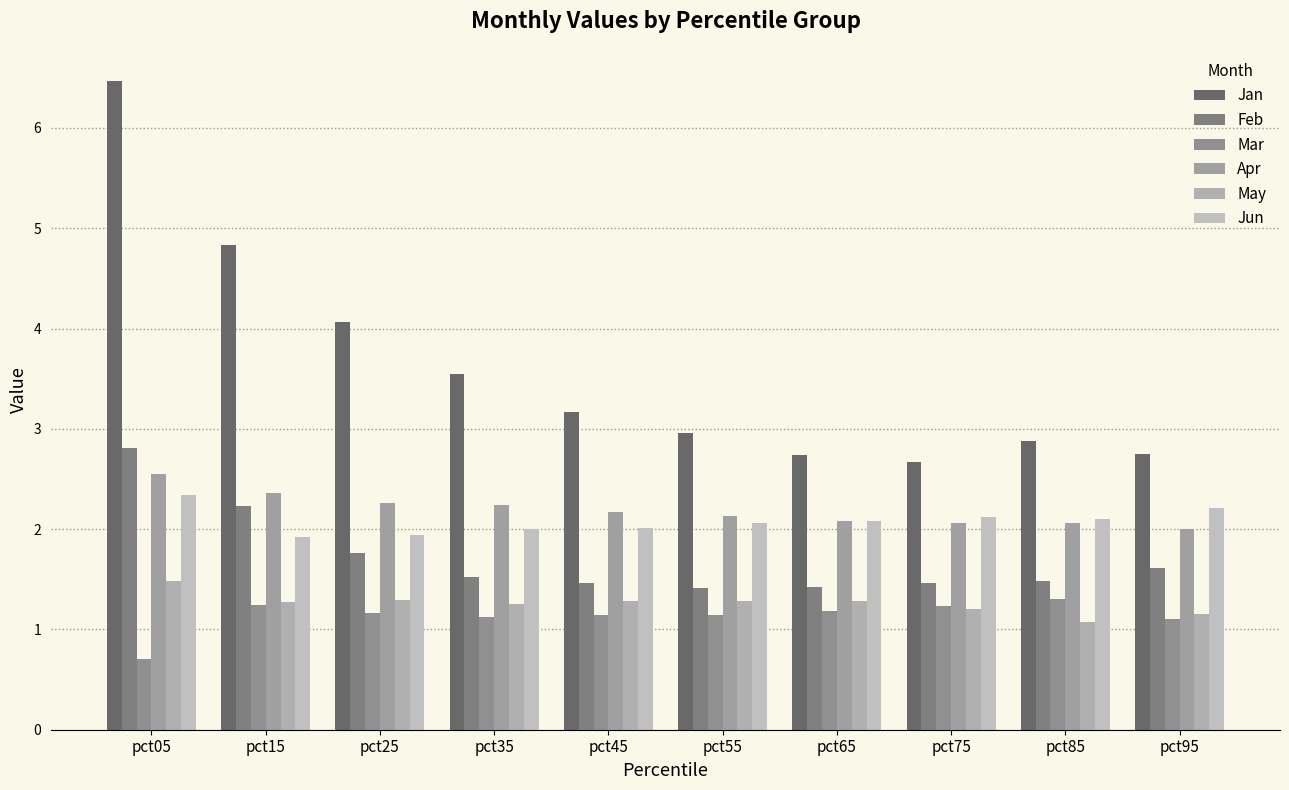

Between pct65 and pct05, which is larger?

pct05